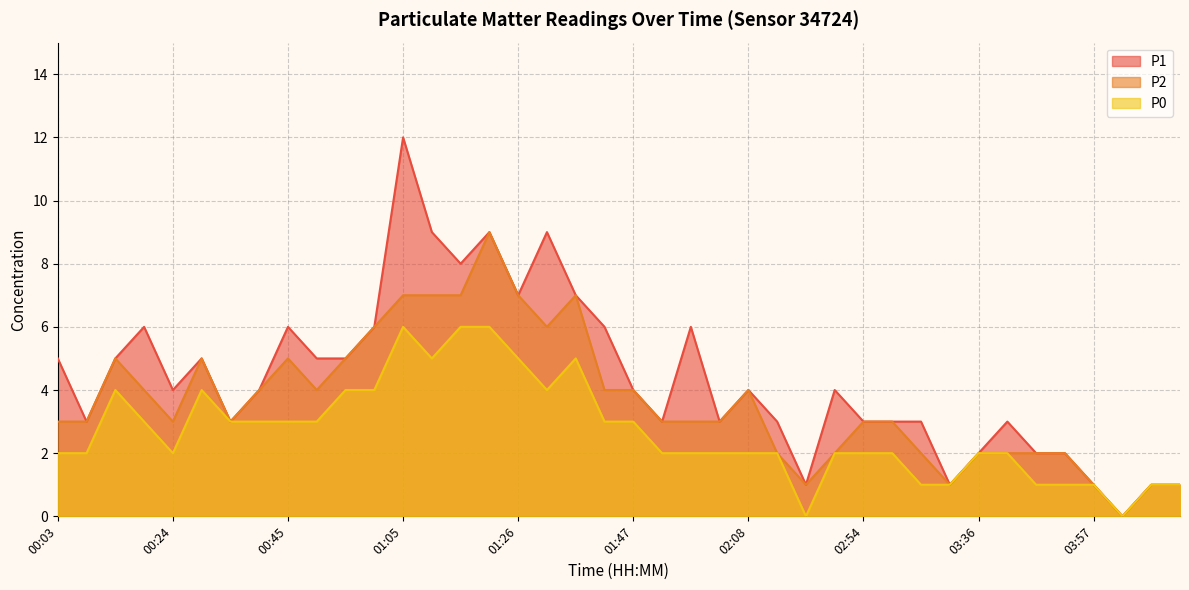

How many series are shown in this chart?

3